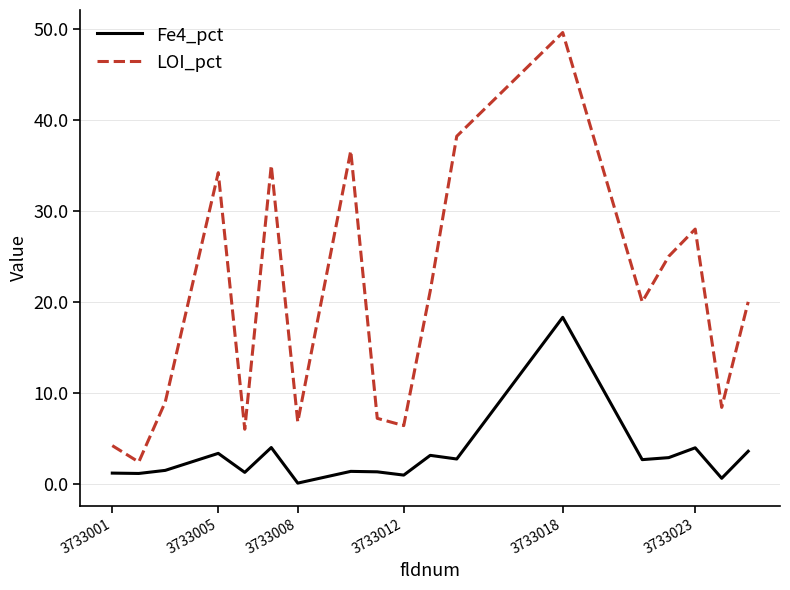

Which series has the largest total across all categories?

LOI_pct